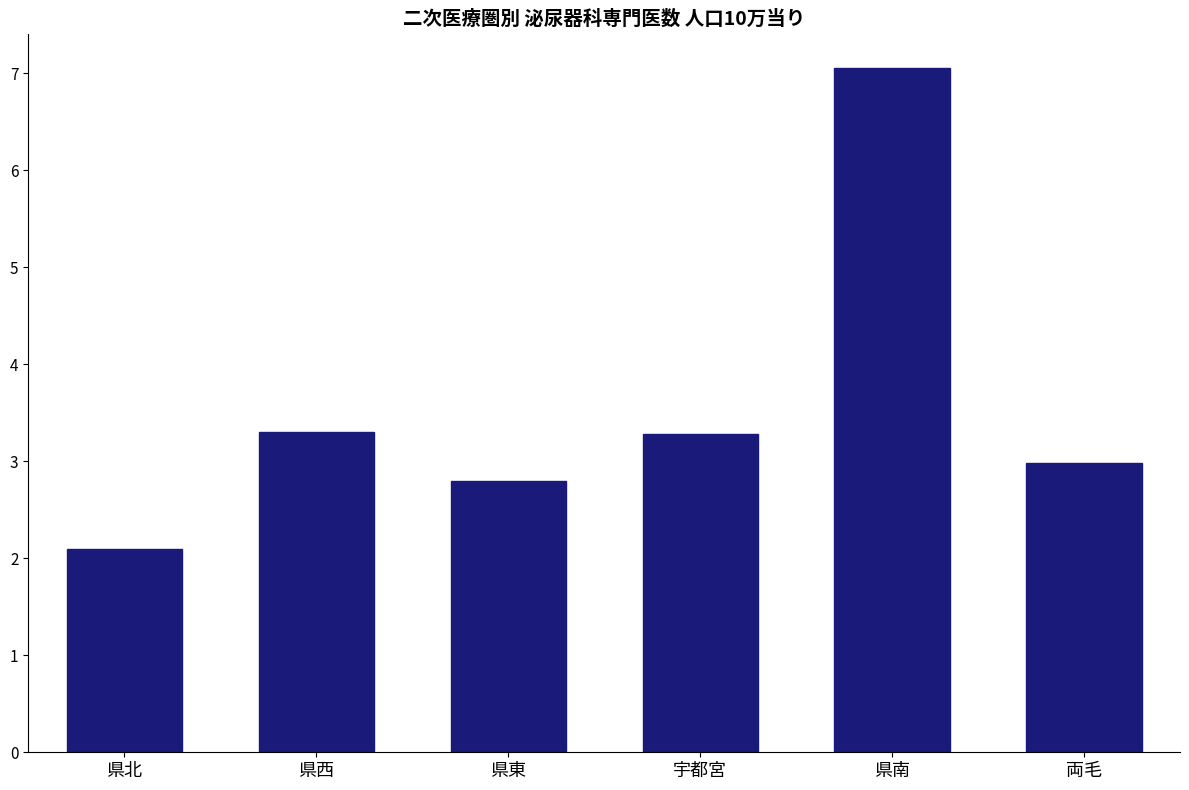

Reading right to left, extract all data points from this chart.

両毛=3.0	県南=7.1	宇都宮=3.3	県東=2.8	県西=3.3	県北=2.1